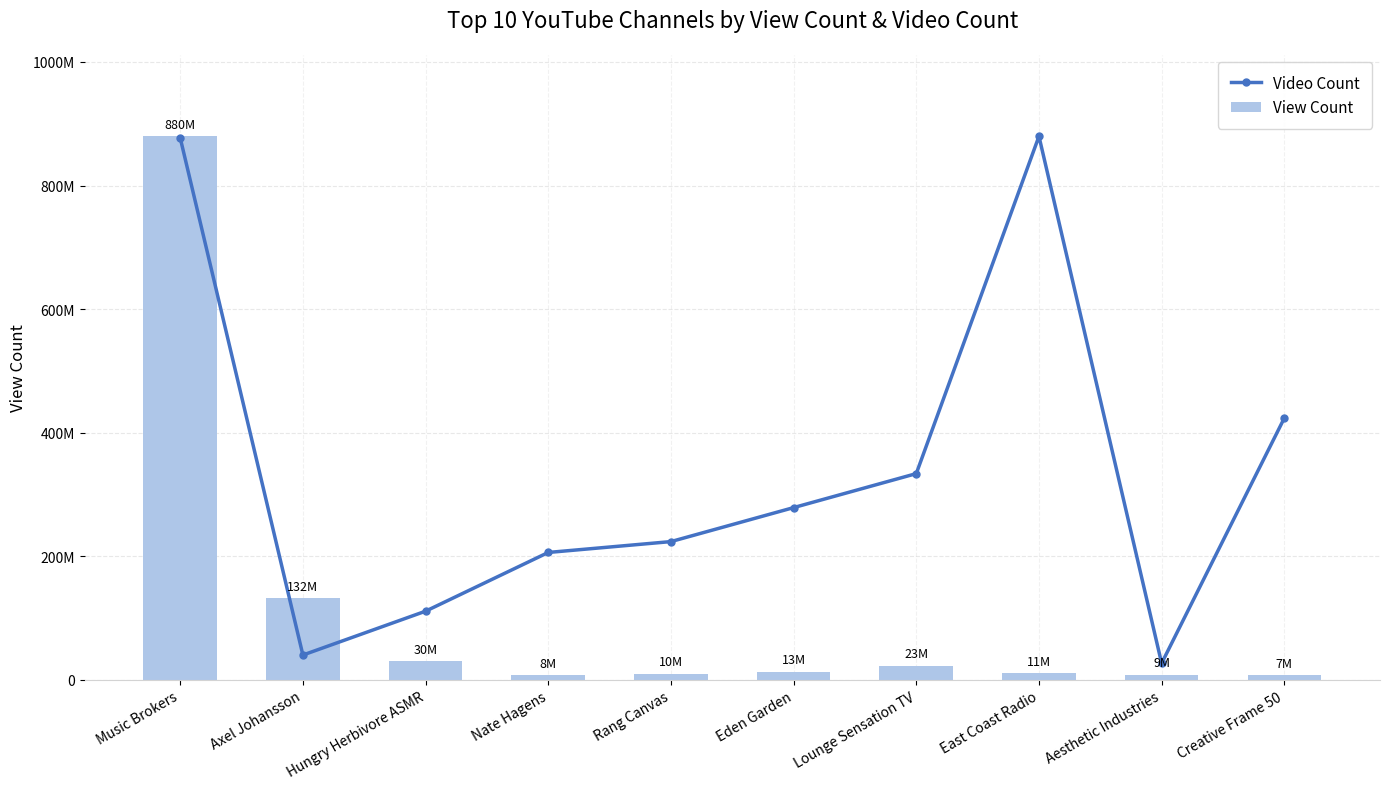

List the series in order of their peak value, highest first.

View Count, Video Count